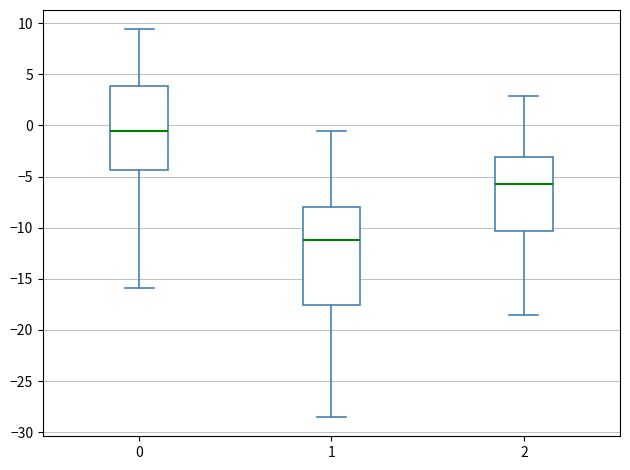

Where is the lower edge of the box at x = 0 on the y-axis? The values are not printed on the chart, so give them approximately, as read against the axis.

-4.5